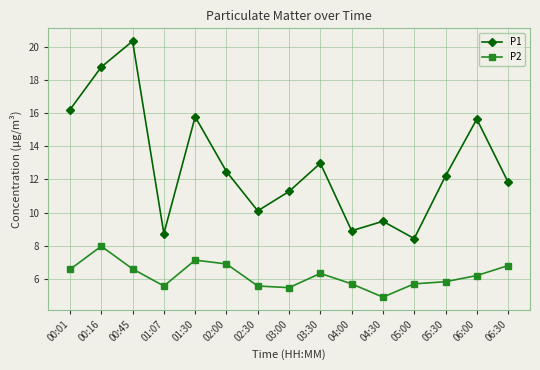

How many categories are shown in the chart?

15